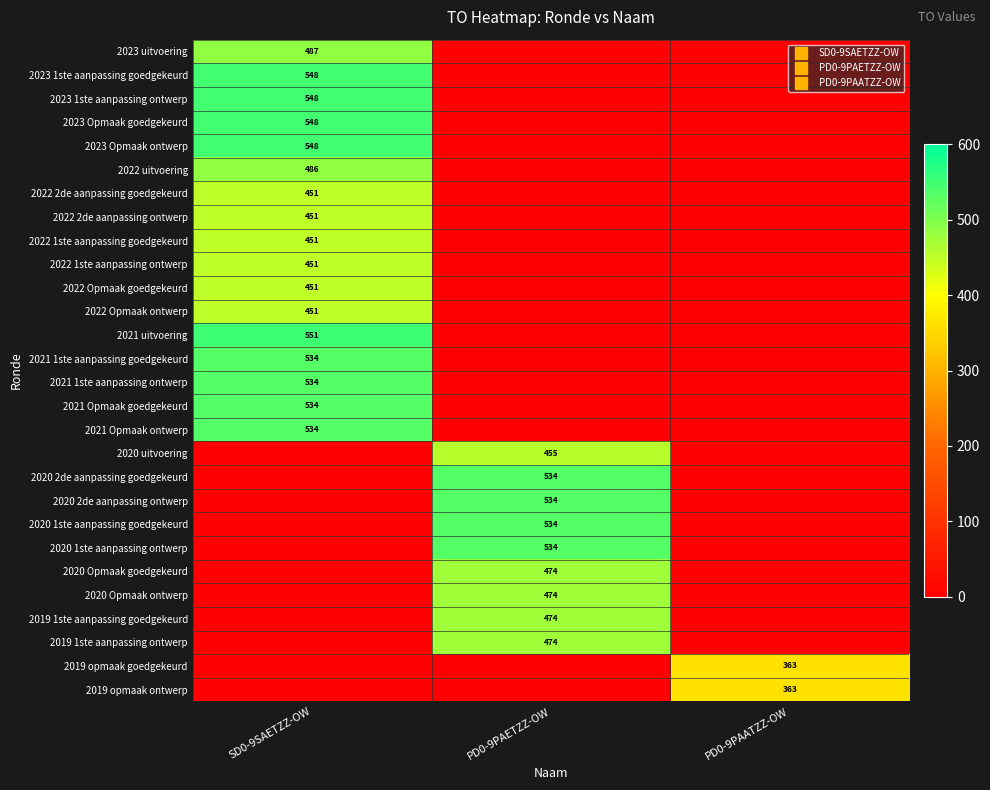

True or false: 2021 Opmaak goedgekeurd has a value of 534 at SD0-9SAETZZ-OW.

True